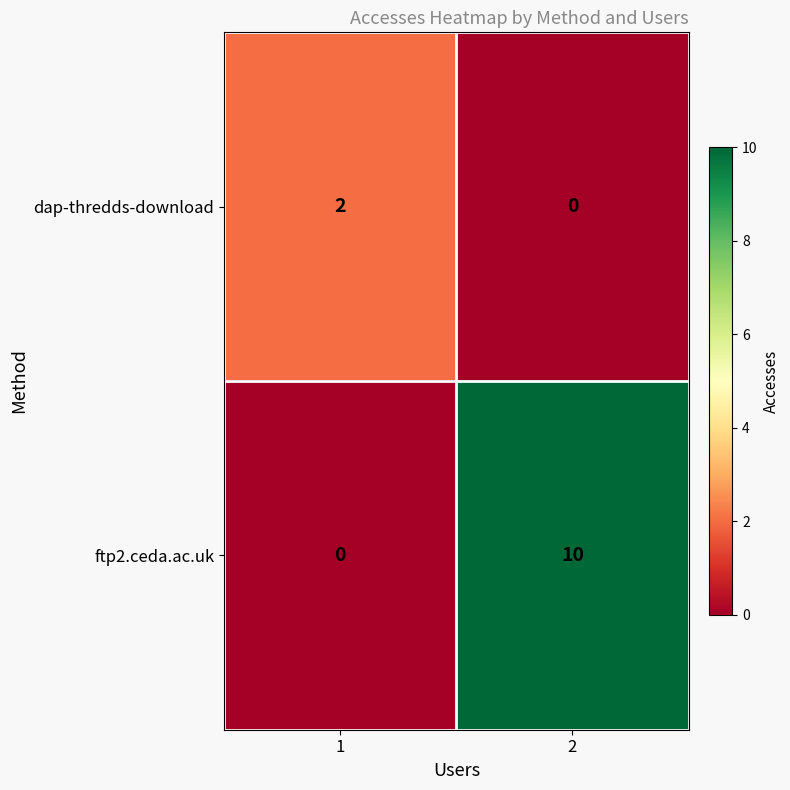

Reading right to left, list all the values displayed in this chart.

dap-thredds-download: 0	2
ftp2.ceda.ac.uk: 10	0